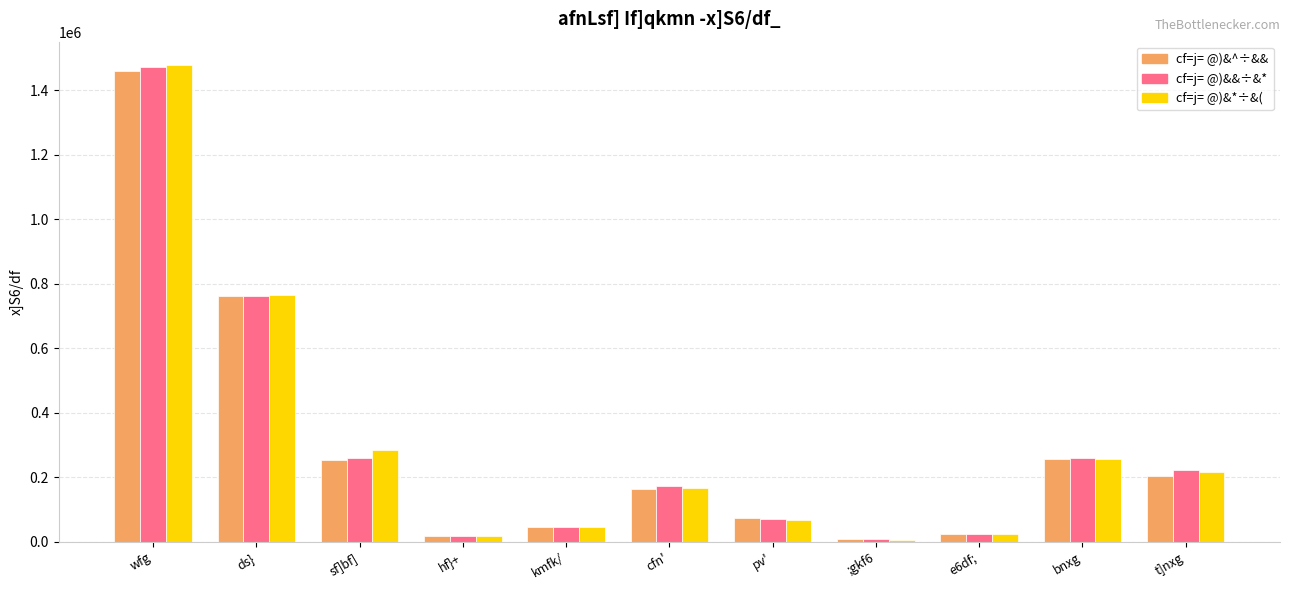

Are the bars horizontal?

No